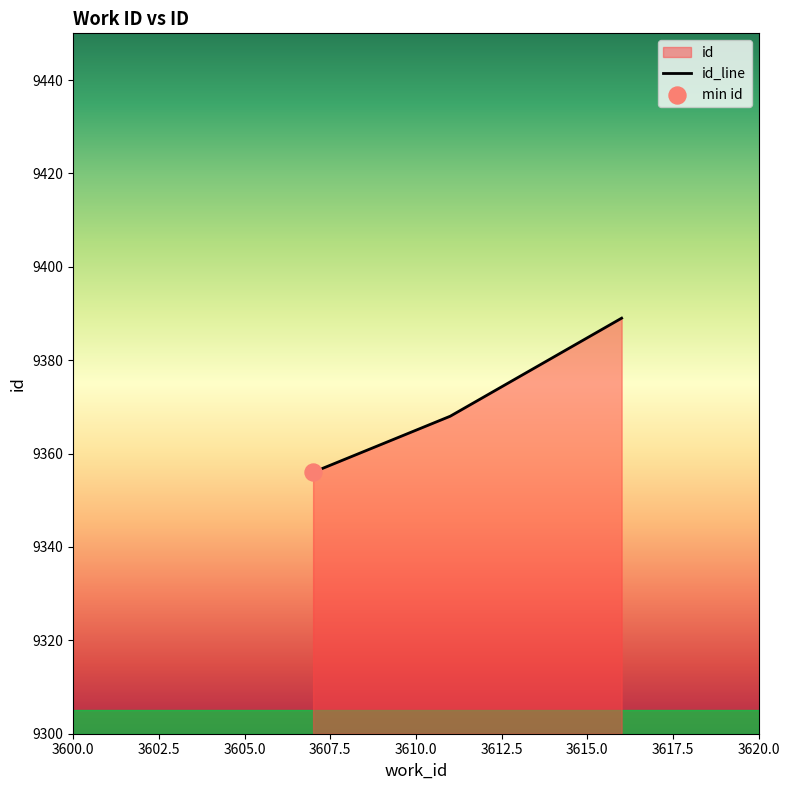

What is the change in value from 3607 to 3611?

+12